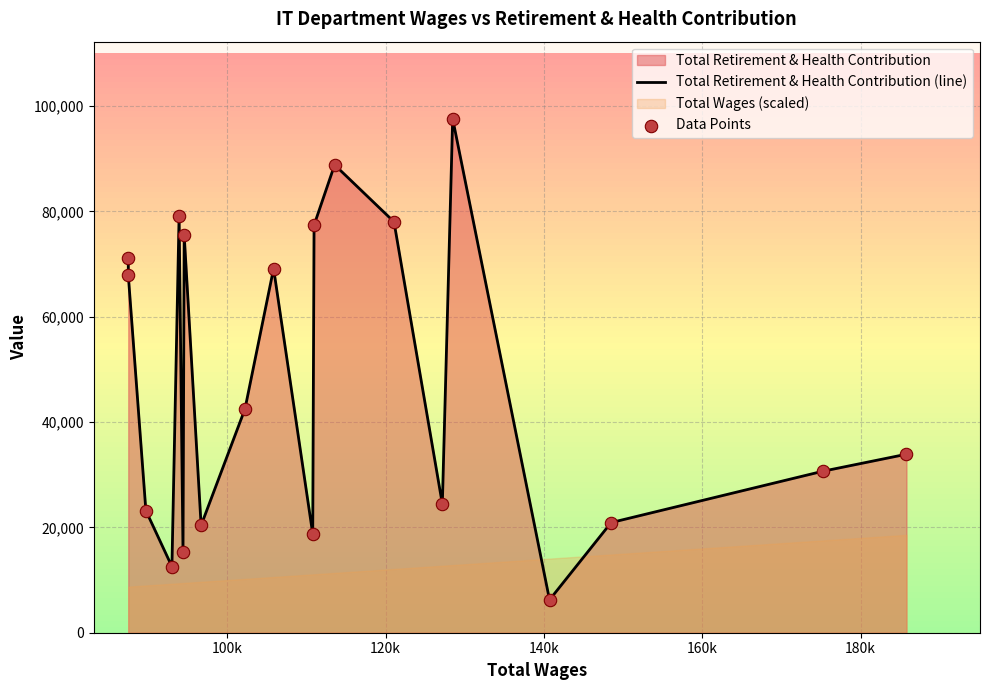

Which series reaches the maximum Y coordinate?

Total Retirement & Health Contribution (line)